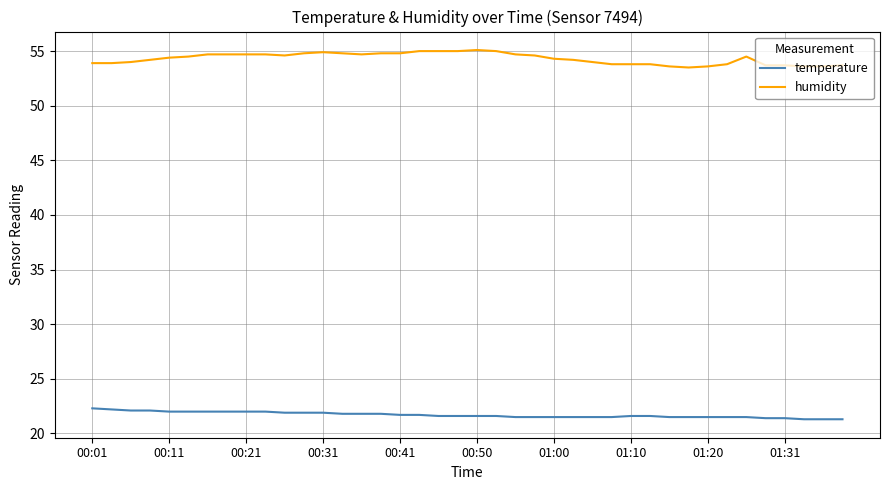

What is the lowest value of the temperature series?

21.3